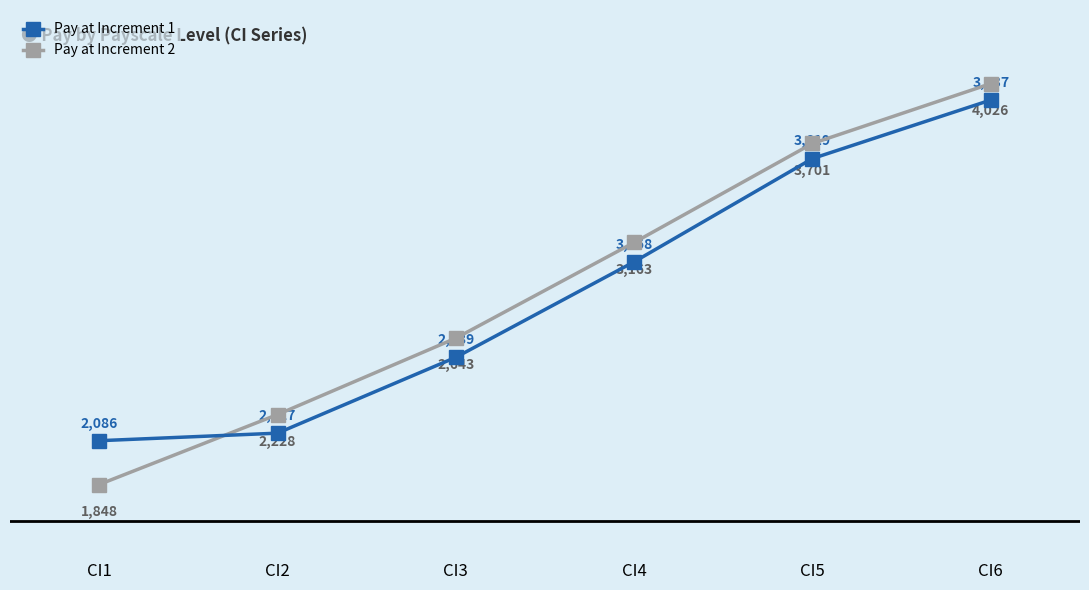

How many series are shown in this chart?

2